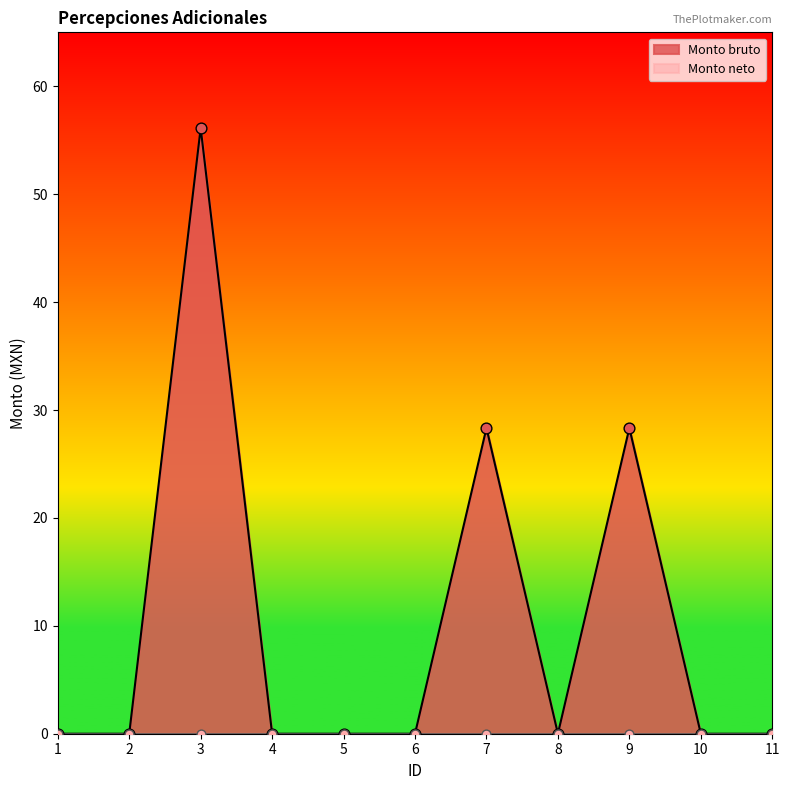

Between 7 and 11, which is larger?

7